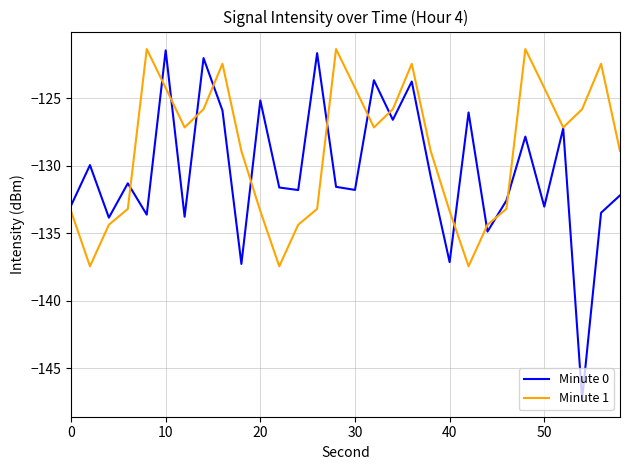

What is the greatest value displayed?

-121.3